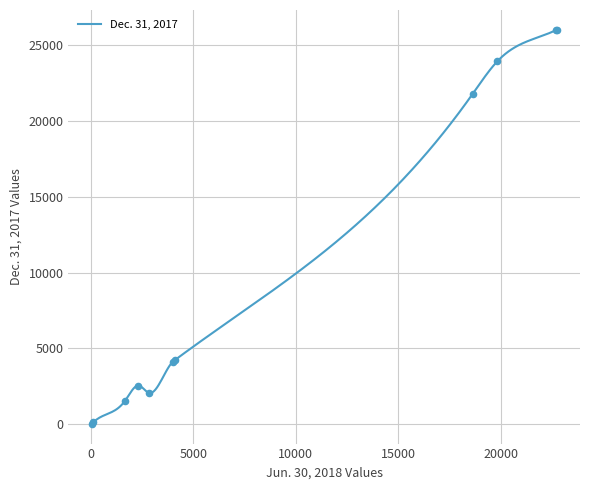

Is the value of Dec. 31, 2017 at Total current liabilities greater than the value of Jun. 30, 2018 at Accrued liabilities?

Yes